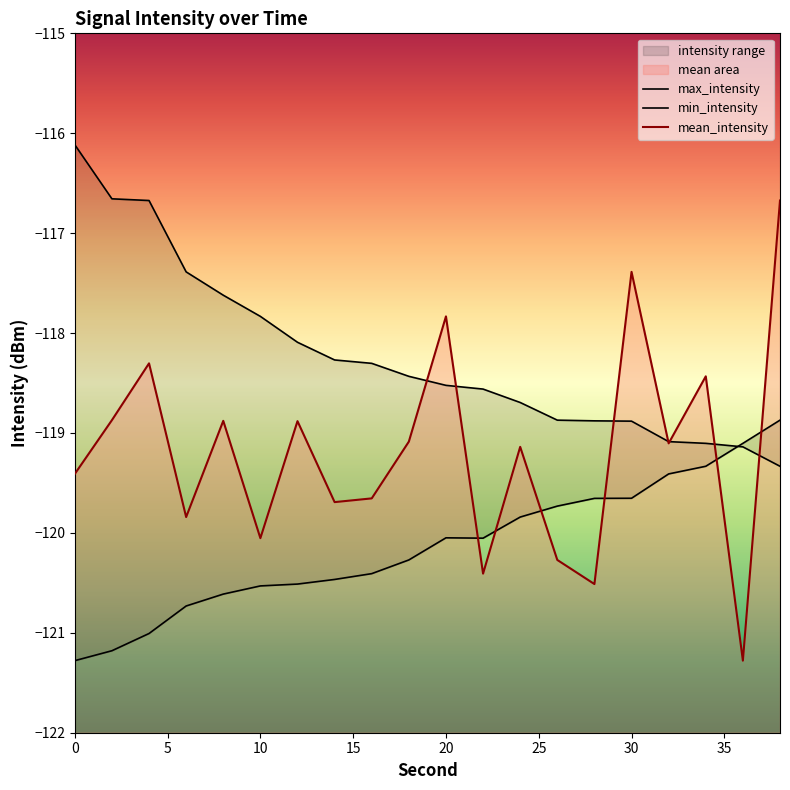

What is the value of the mean_intensity point at the 15th from the left?

-120.5